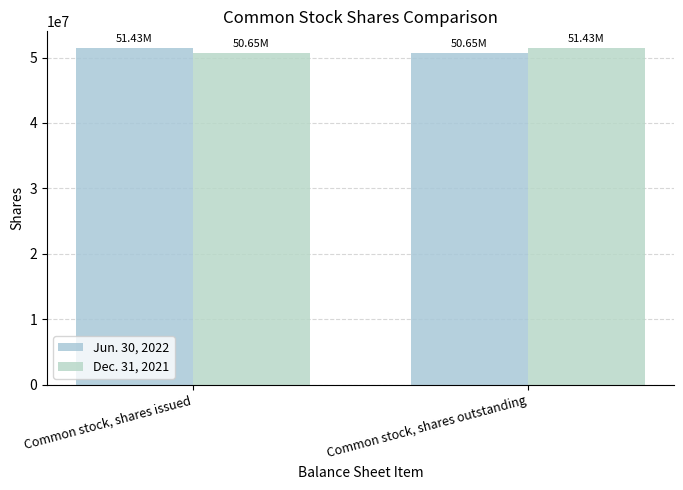

The value of Jun. 30, 2022 at Common stock, shares outstanding is 50652864. True or false?

True